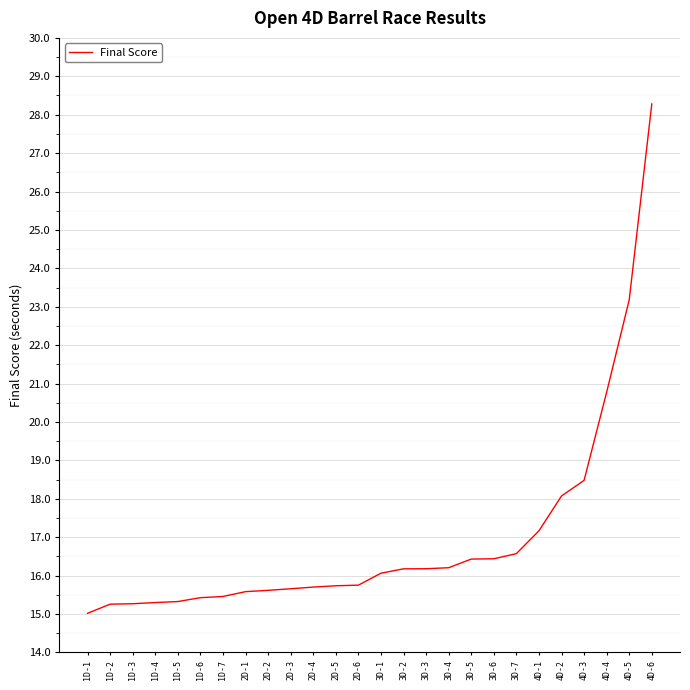

What is the change in value from 1D-7 to 2D-6?

+0.3